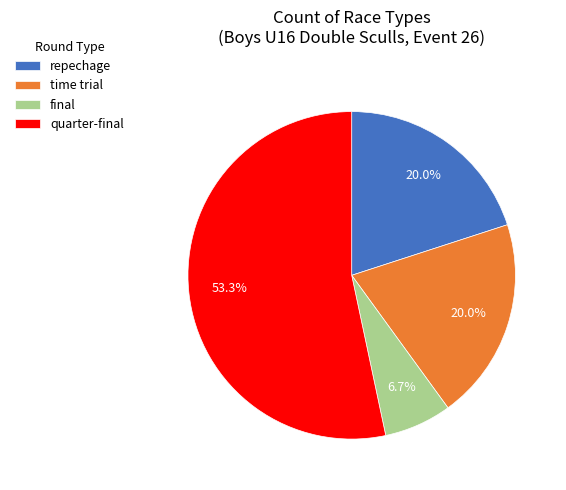

Do time trial and final together represent more than half of the pie?

No